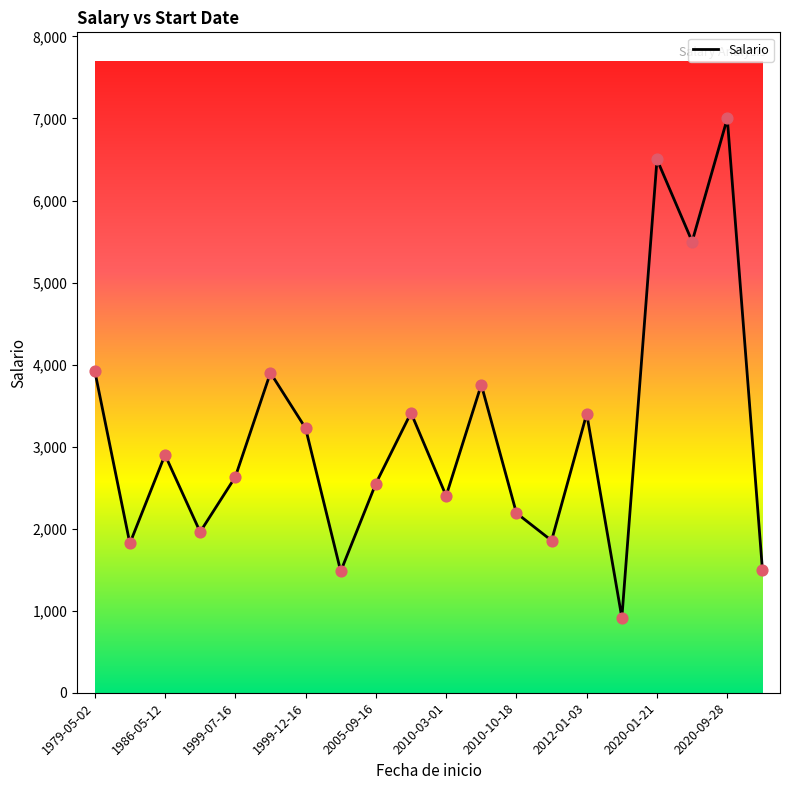

What is the difference between the maximum and minimum values?

6085